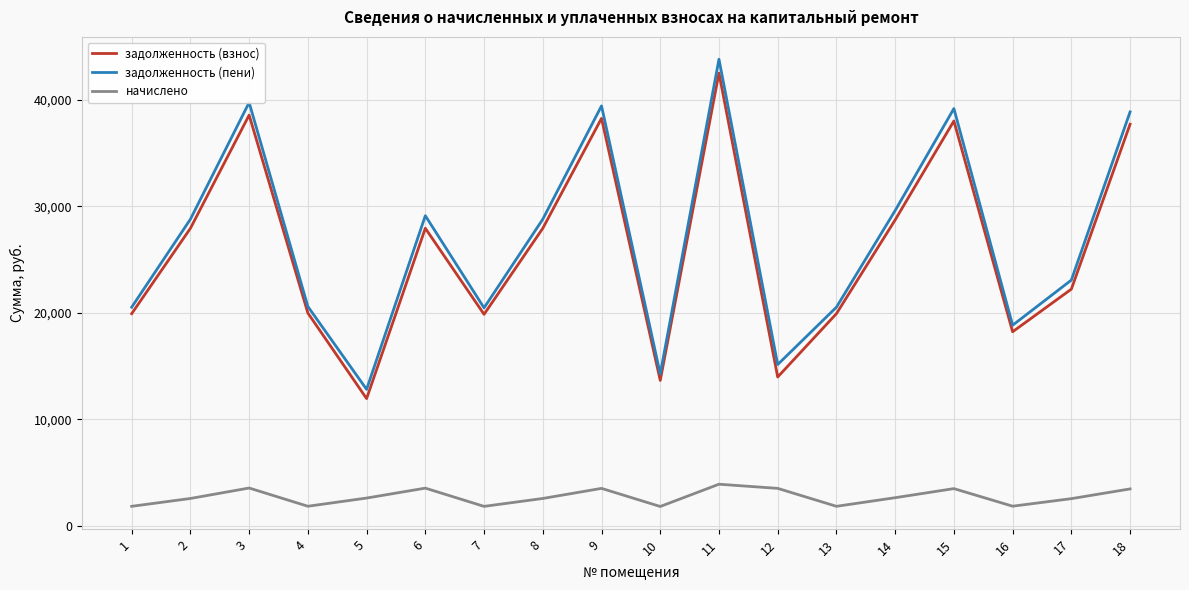

The value of задолженность (пени) at 3 is 39767.0. True or false?

True